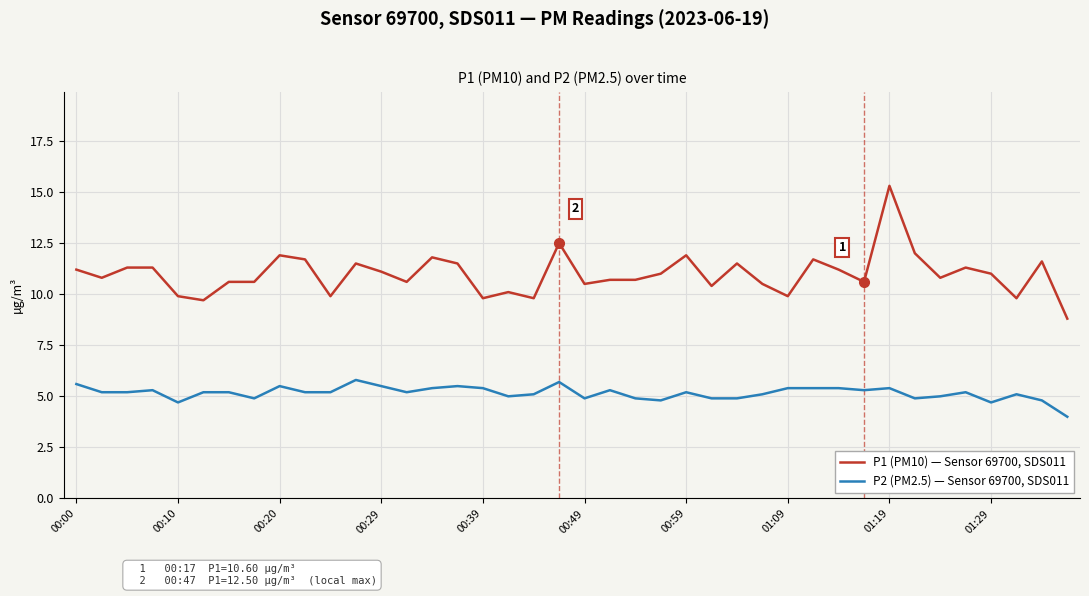

True or false: P2 (PM2.5) — Sensor 69700, SDS011 and P1 (PM10) — Sensor 69700, SDS011 cross at least once.

False